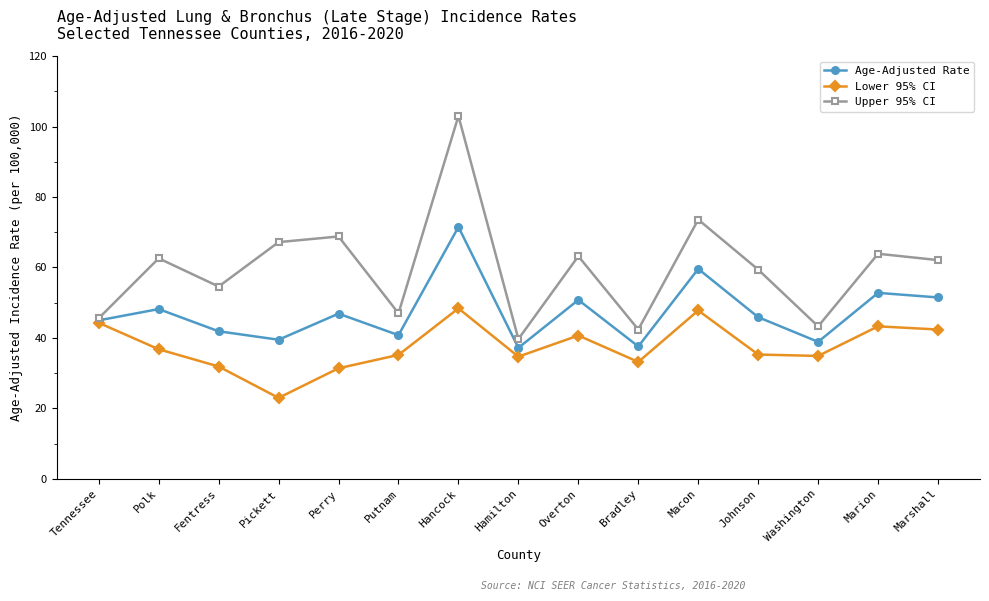

What is the sum of the Age-Adjusted Rate values at Tennessee and Putnam?

85.8